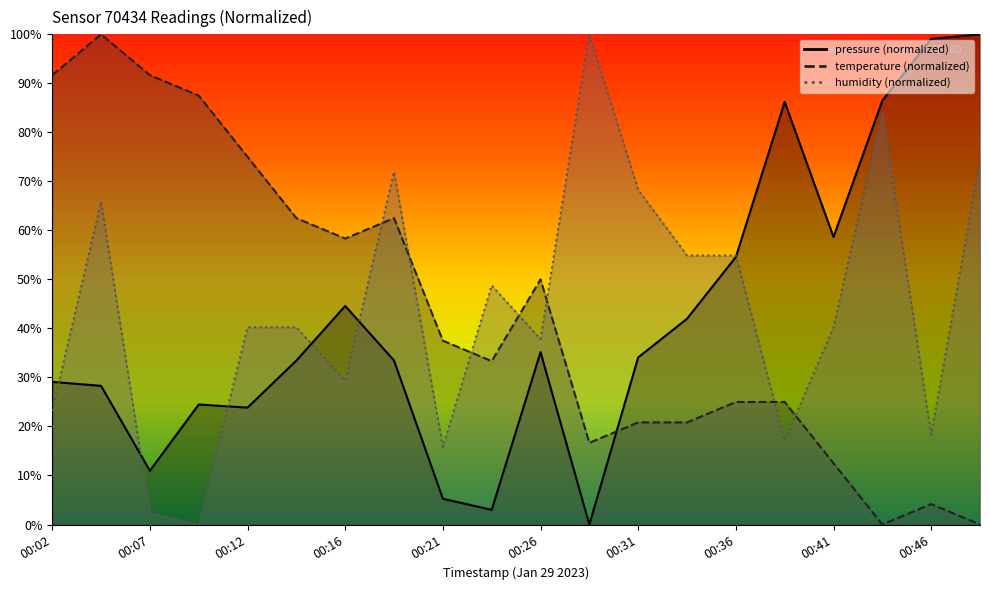

What is the difference between the highest and lowest values at 00:09?

87.5